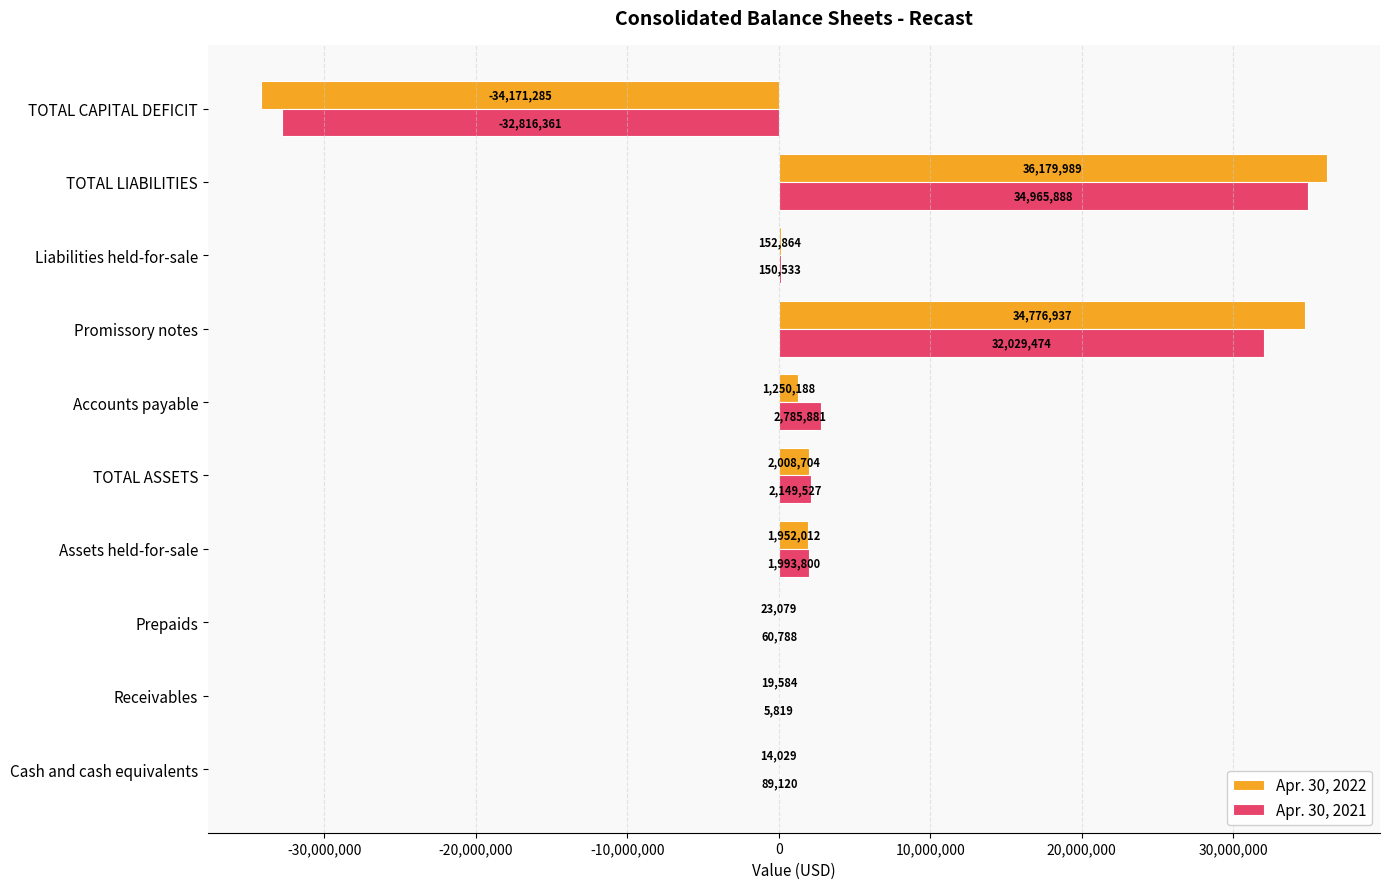

What is the sum of all Apr. 30, 2021 values?

41414469